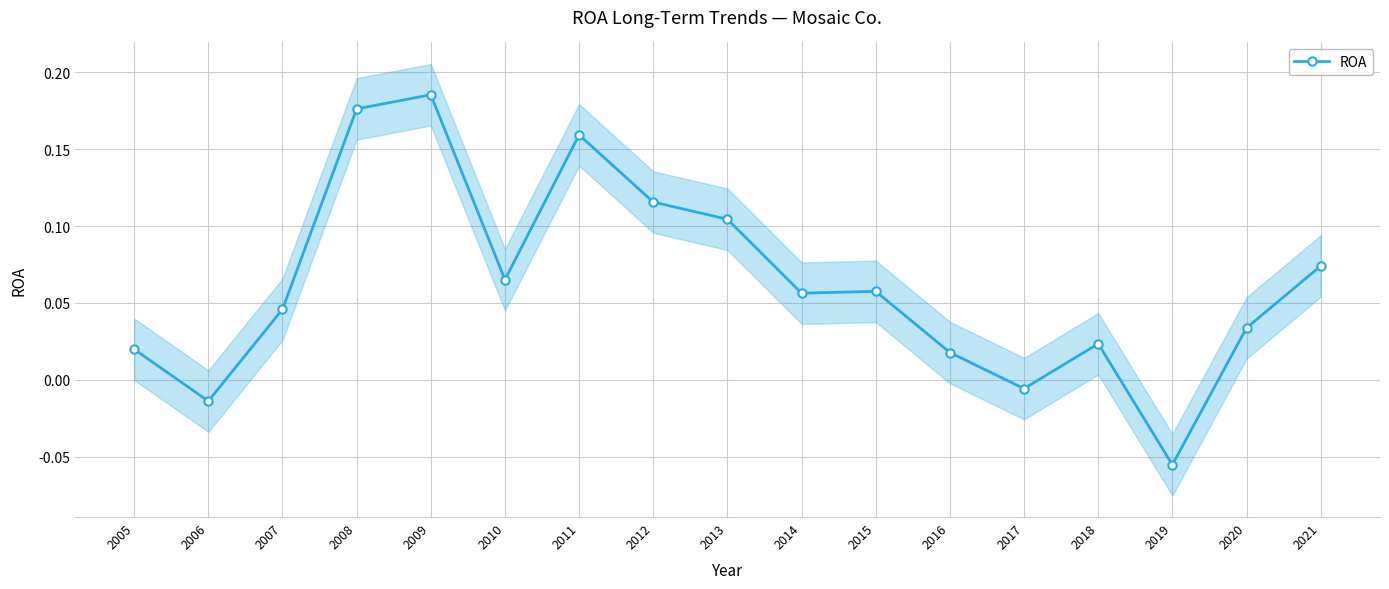

Reading left to right, extract all data points from this chart.

0.0	-0.0	0.0	0.2	0.2	0.1	0.2	0.1	0.1	0.1	0.1	0.0	-0.0	0.0	-0.1	0.0	0.1